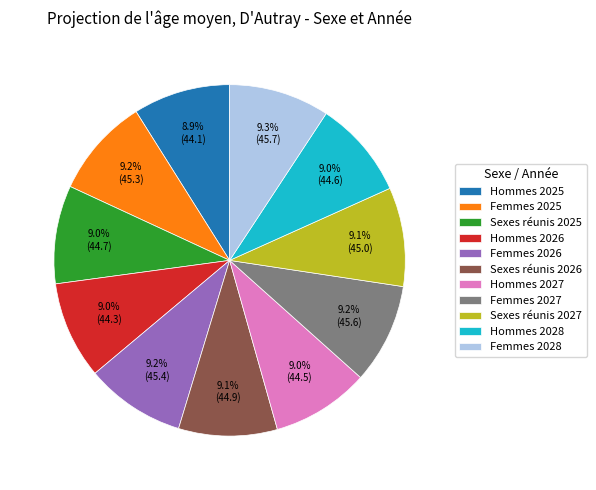

To the nearest percent, what is the combined percentage of Sexes réunis 2026 and Hommes 2026?

18%